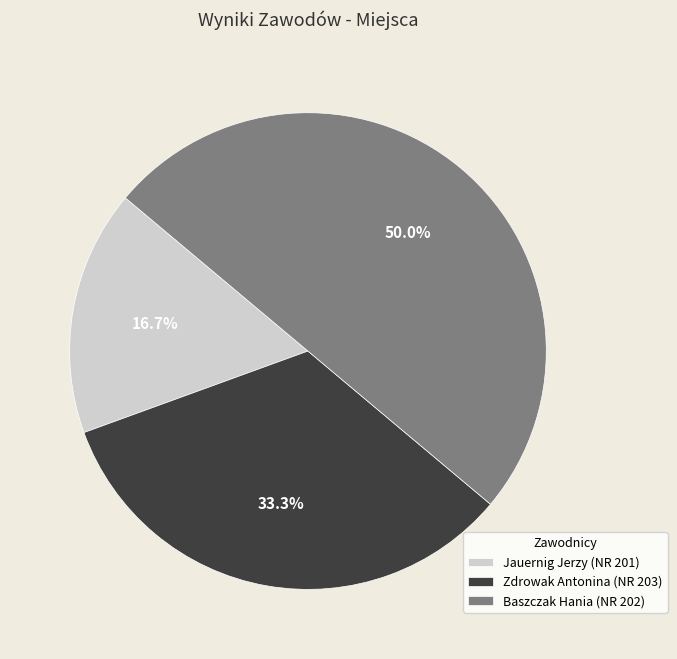

Rank the categories by value from lowest to highest.

Jauernig Jerzy (NR 201), Zdrowak Antonina (NR 203), Baszczak Hania (NR 202)